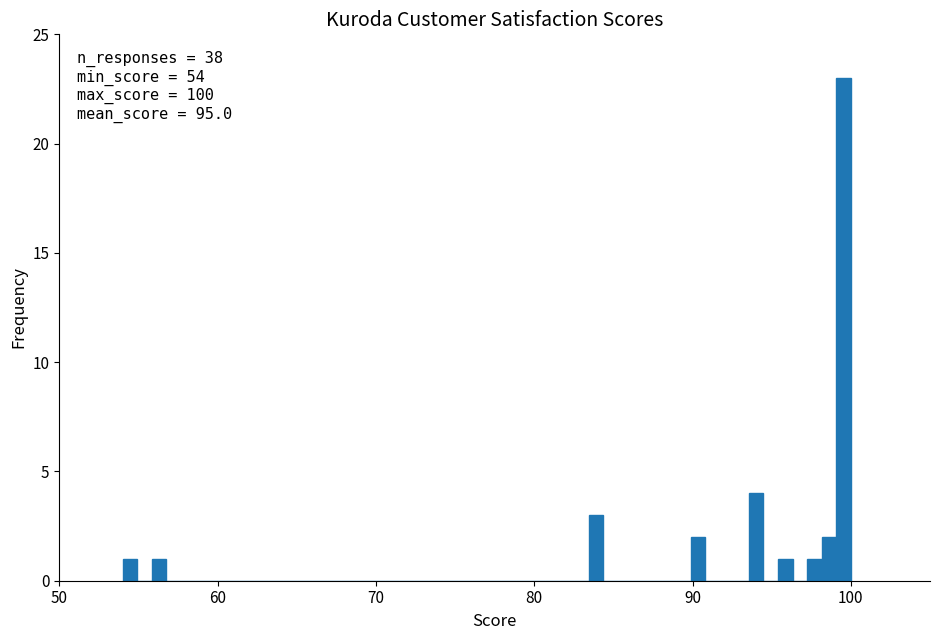

Around what value on the x-axis is the tallest bar? Give the approximate position of its centre, as read against the axis.

100